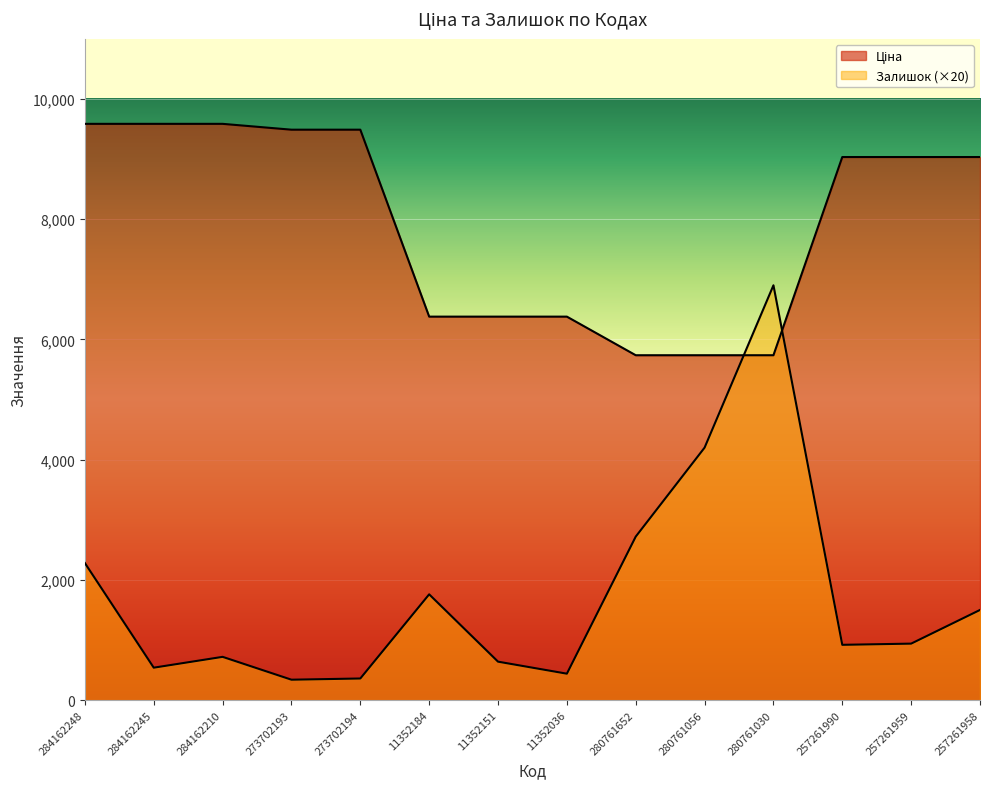

At which category is the sum across all series the highest?

280761030